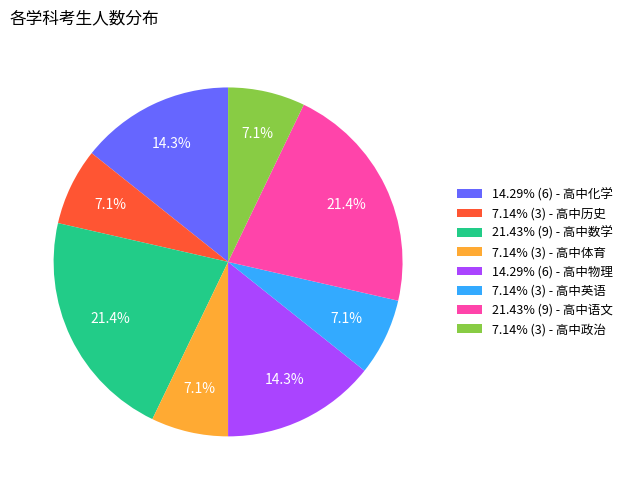

What is the ratio of the value at 7.14% (3) - 高中历史 to the value at 7.14% (3) - 高中体育?

1.0